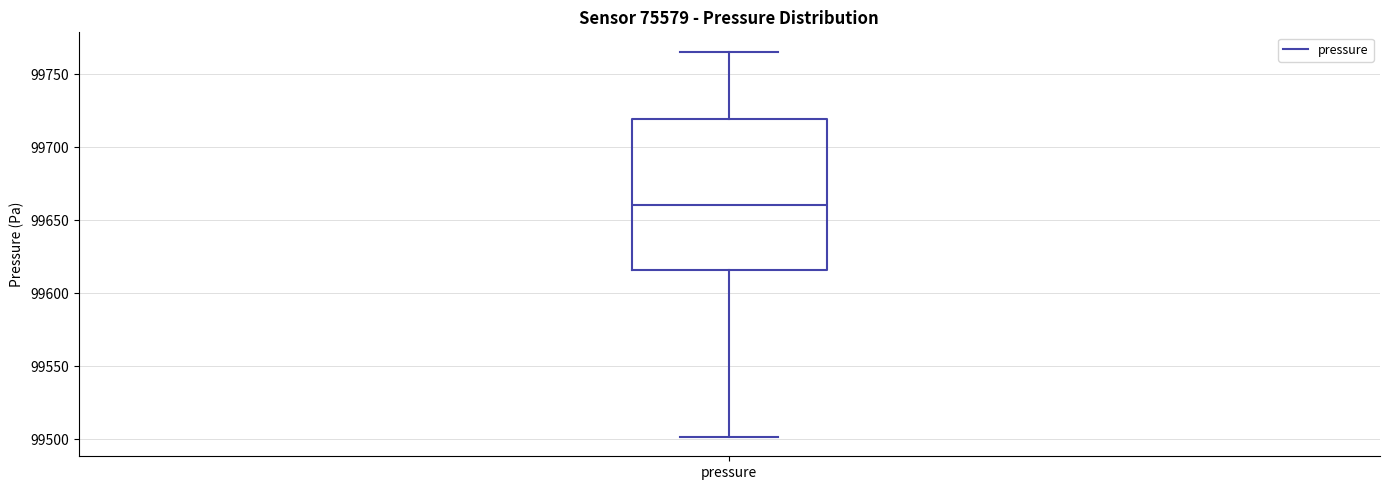

Read this box plot against the y-axis: the position of the median line, the range covered by the box, and the ends of both whiskers. The values are not printed on the chart, so give them approximately, as read against the axis.

median 99660, box 99615 to 99720, whiskers 99500 to 99765